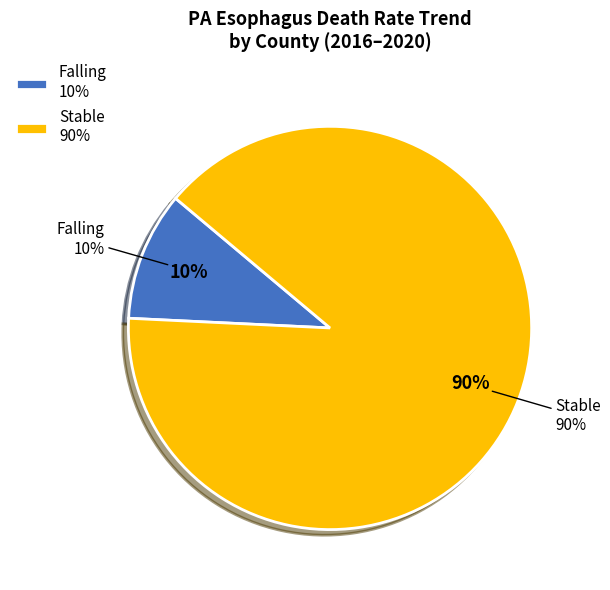

Count the number of slices in the pie.

2